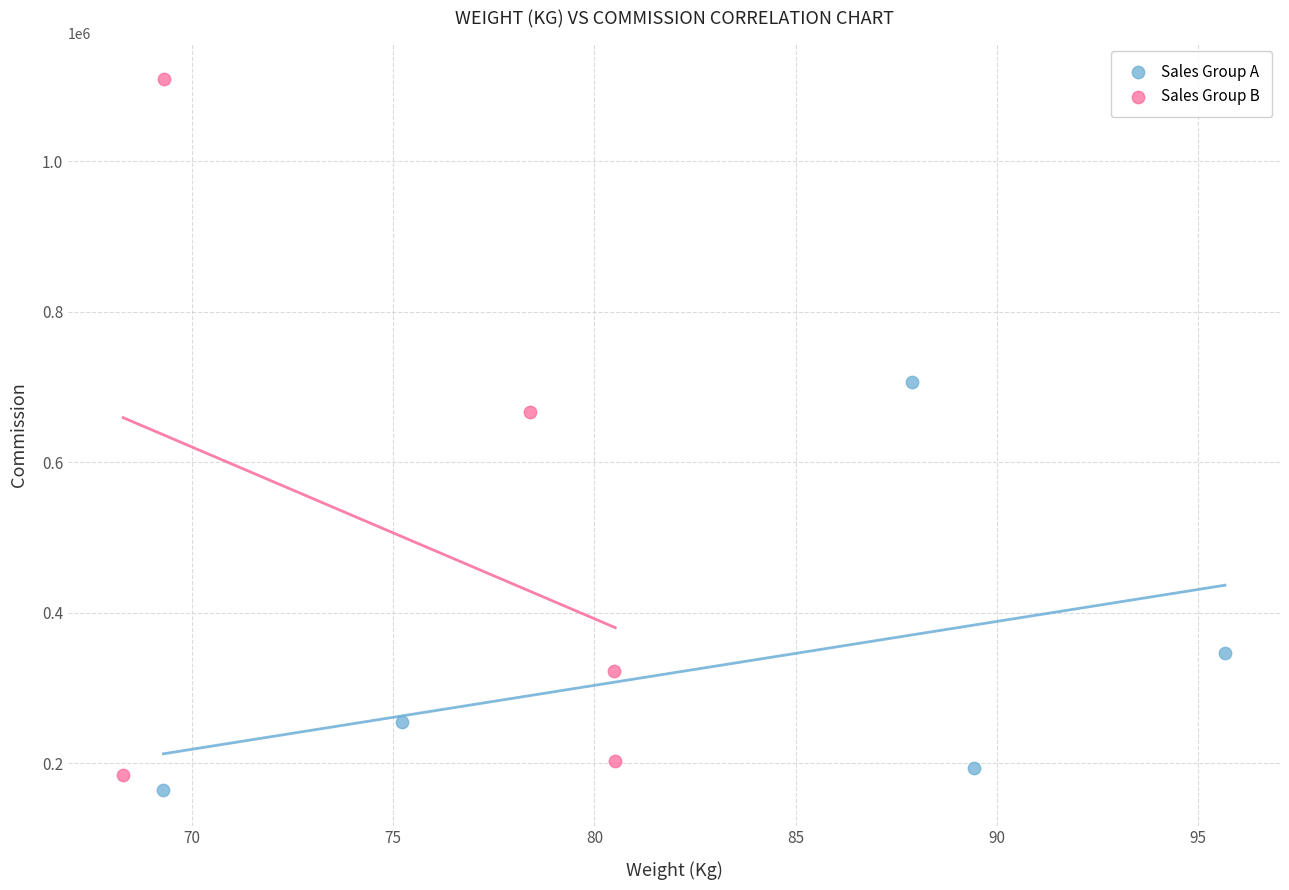

Which series reaches the maximum Y coordinate?

Sales Group B